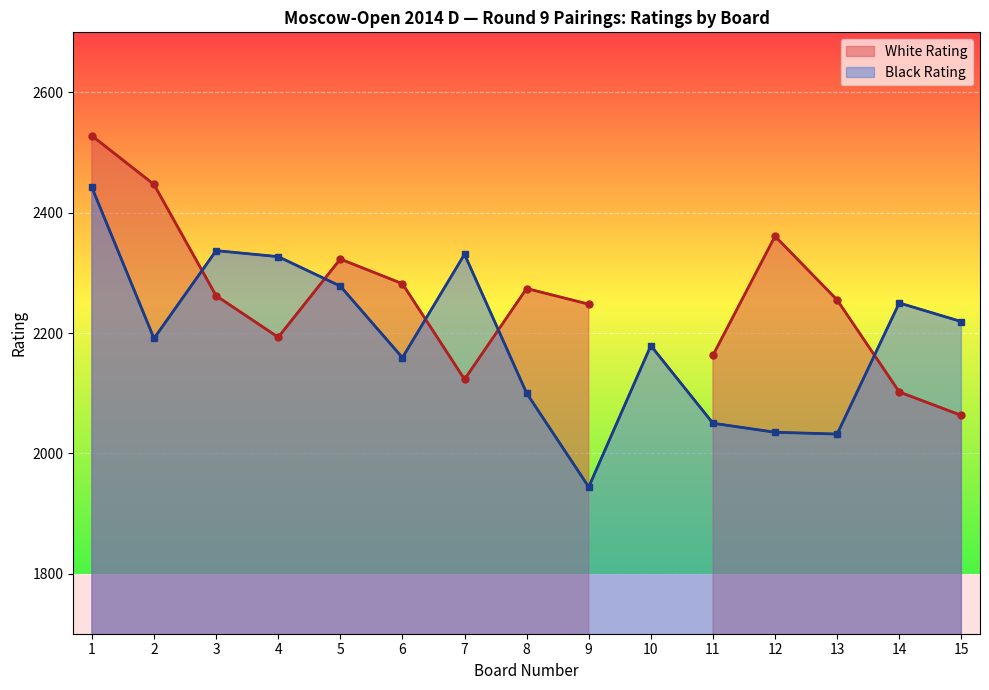

Between 3 and 5, which series saw the biggest shift?

White Rating